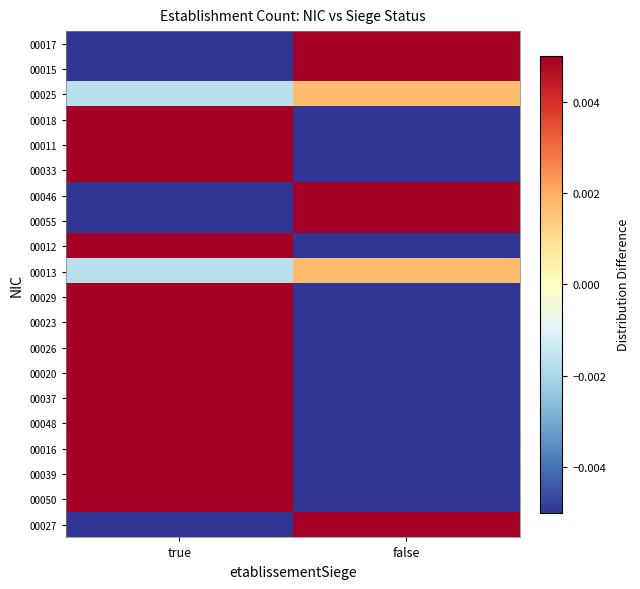

Reading left to right, list all the values displayed in this chart.

00017: true=-0.0	false=0.0
00015: true=-0.0	false=0.0
00025: true=-0.0	false=0.0
00018: true=0.0	false=-0.0
00011: true=0.0	false=-0.0
00033: true=0.0	false=-0.0
00046: true=-0.0	false=0.0
00055: true=-0.0	false=0.0
00012: true=0.0	false=-0.0
00013: true=-0.0	false=0.0
00029: true=0.0	false=-0.0
00023: true=0.0	false=-0.0
00026: true=0.0	false=-0.0
00020: true=0.0	false=-0.0
00037: true=0.0	false=-0.0
00048: true=0.0	false=-0.0
00016: true=0.0	false=-0.0
00039: true=0.0	false=-0.0
00050: true=0.0	false=-0.0
00027: true=-0.0	false=0.0